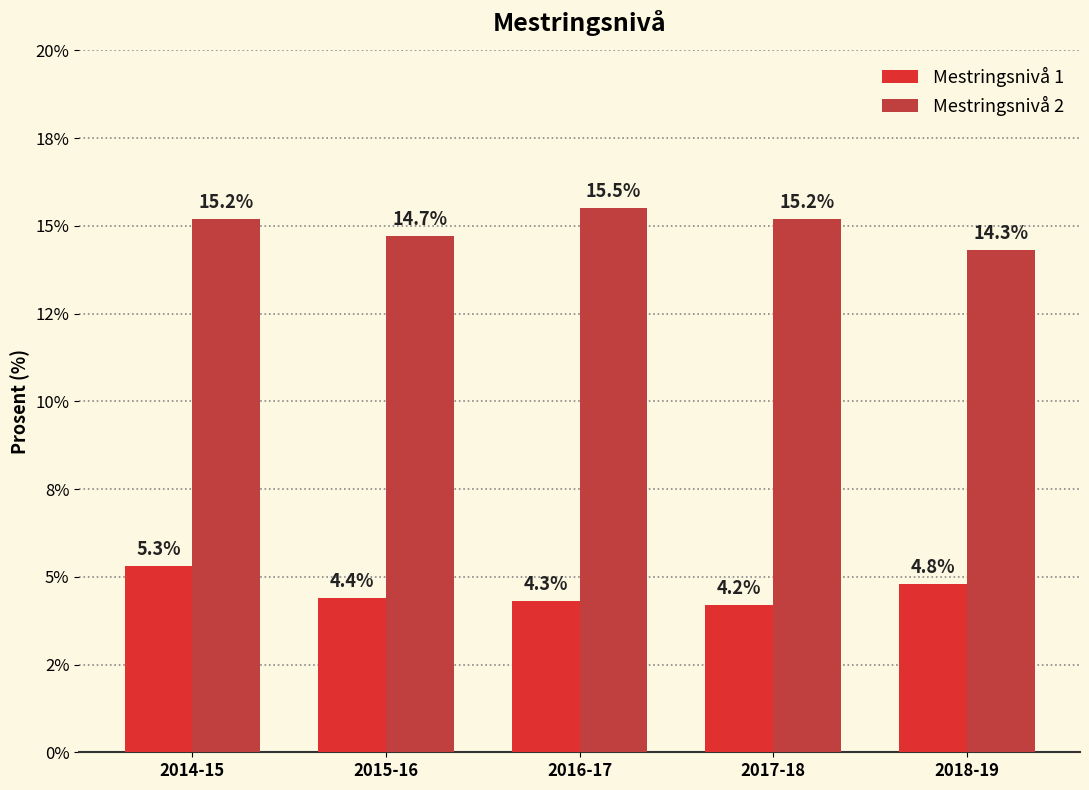

How many bars are there in total?

10